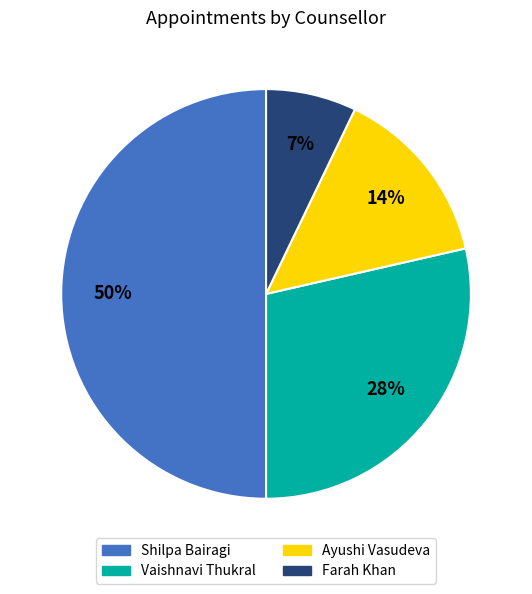

Which slice is the largest?

Shilpa Bairagi